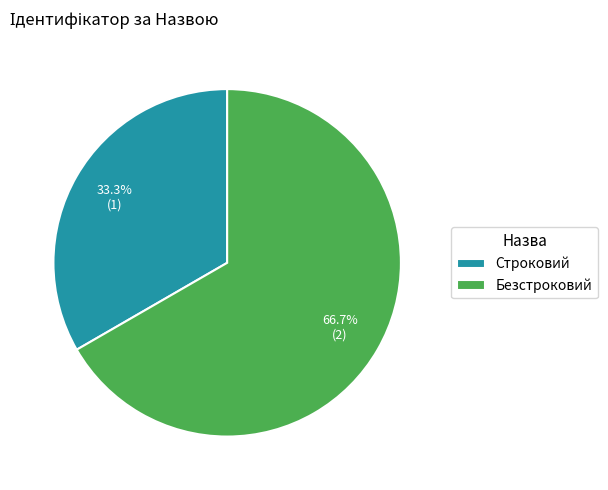

What is the ratio of the value at Строковий to the value at Безстроковий?

0.5